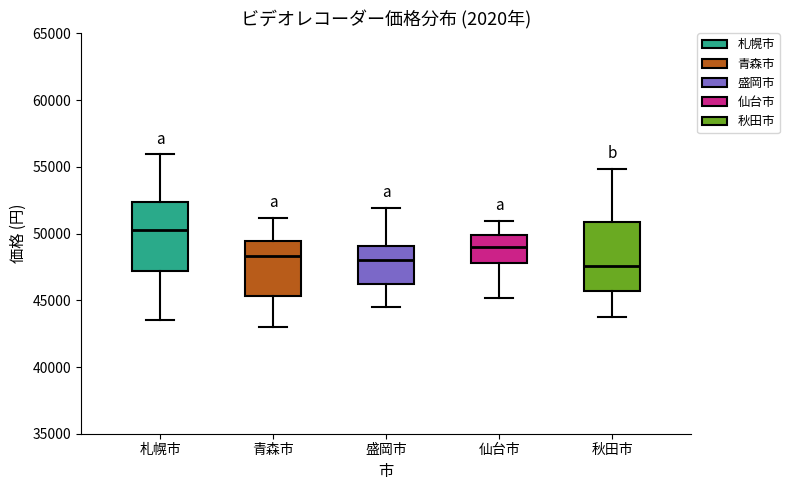

Reading left to right, transcribe this box plot: for each box, give where its median line is, the range the box spans, and where its two whiskers end, as read against the y-axis. The values are not printed on the chart, so give them approximately, as read against the axis.

札幌市: median 50500, box 47000 to 52500, whiskers 43500 to 56000
青森市: median 48500, box 45500 to 49500, whiskers 43000 to 51000
盛岡市: median 48000, box 46000 to 49000, whiskers 44500 to 52000
仙台市: median 49000, box 48000 to 50000, whiskers 45000 to 51000
秋田市: median 47500, box 45500 to 51000, whiskers 43500 to 55000